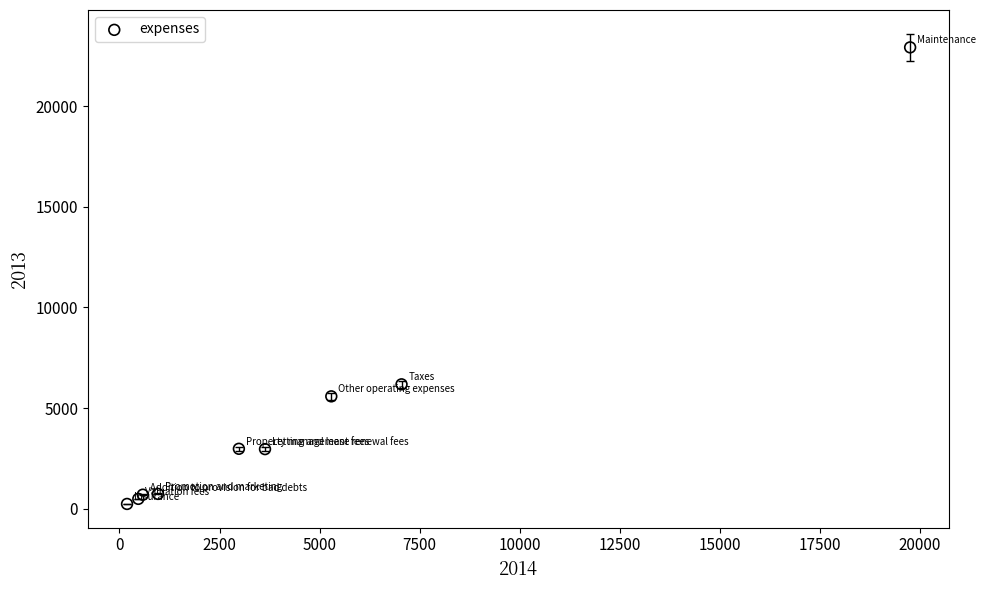

What Y value in the scatter plot is closest to 11574?

6176.0